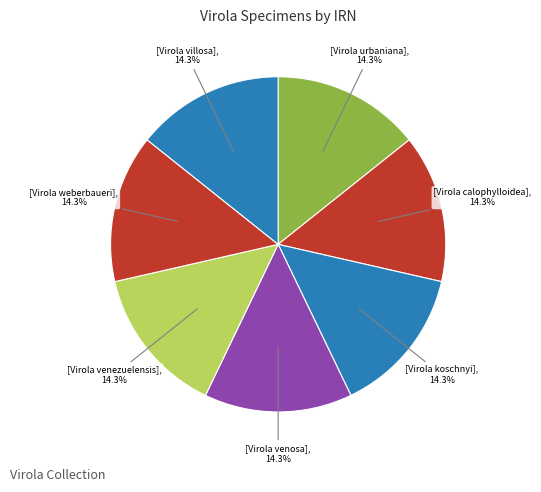

How many segments does this pie chart have?

7